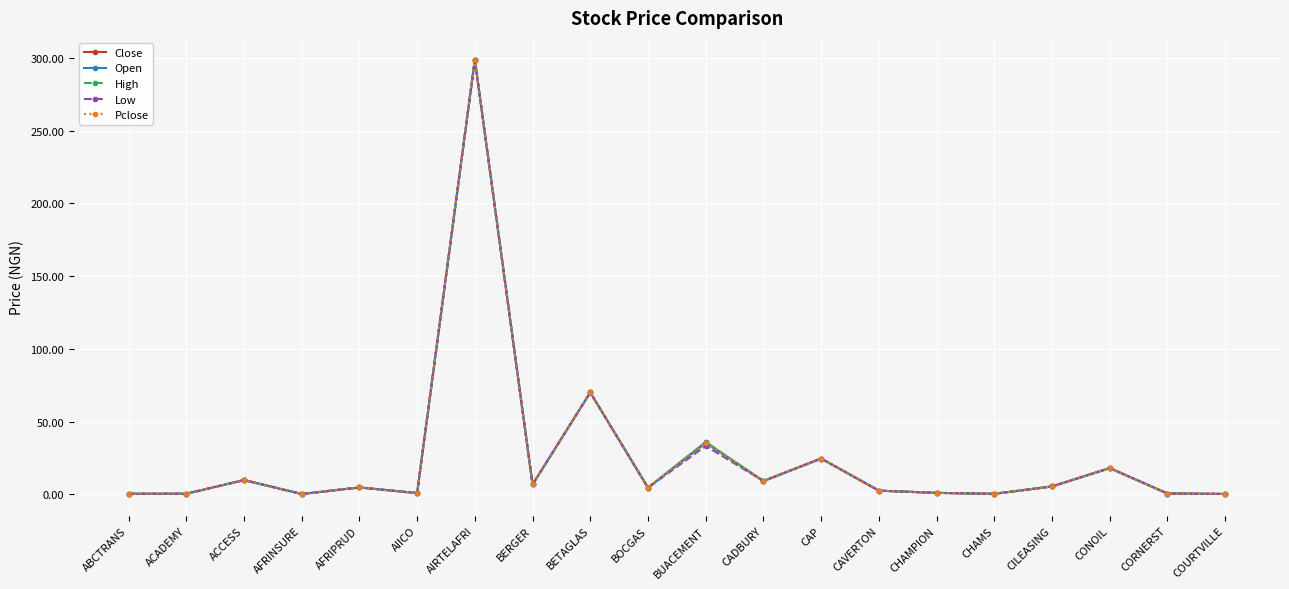

What position from the left is ACADEMY?

2